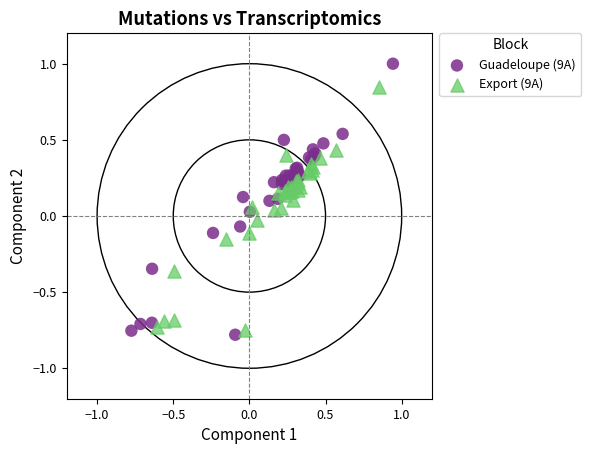

Which series contains the highest Y value?

Guadeloupe (9A)